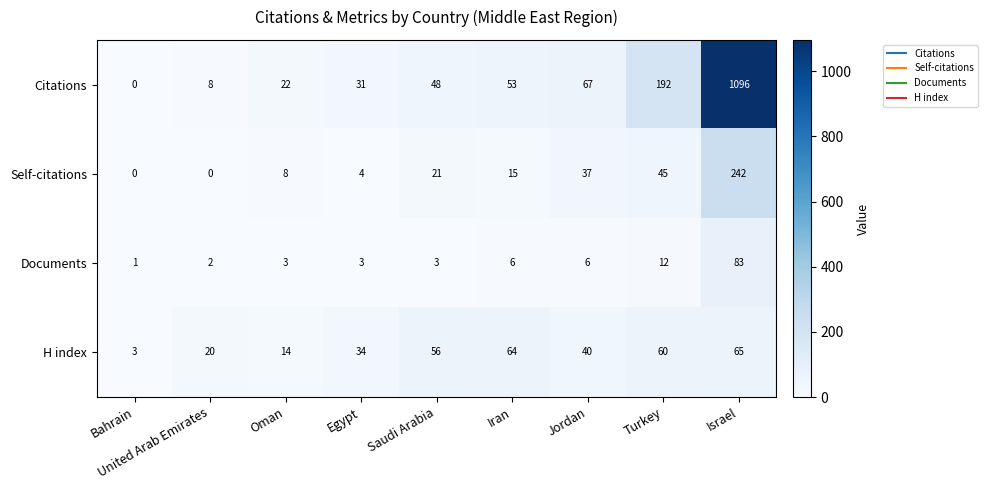

What is the approximate value of Self-citations at Saudi Arabia, to the nearest 10?

20